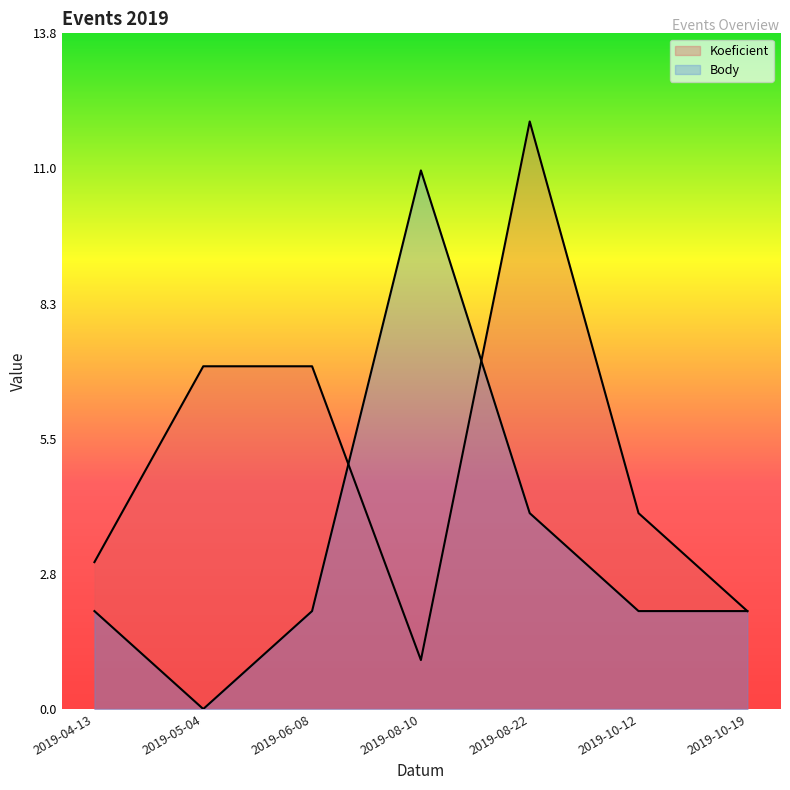

True or false: Koeficient has more than 2 interior local peaks.

False